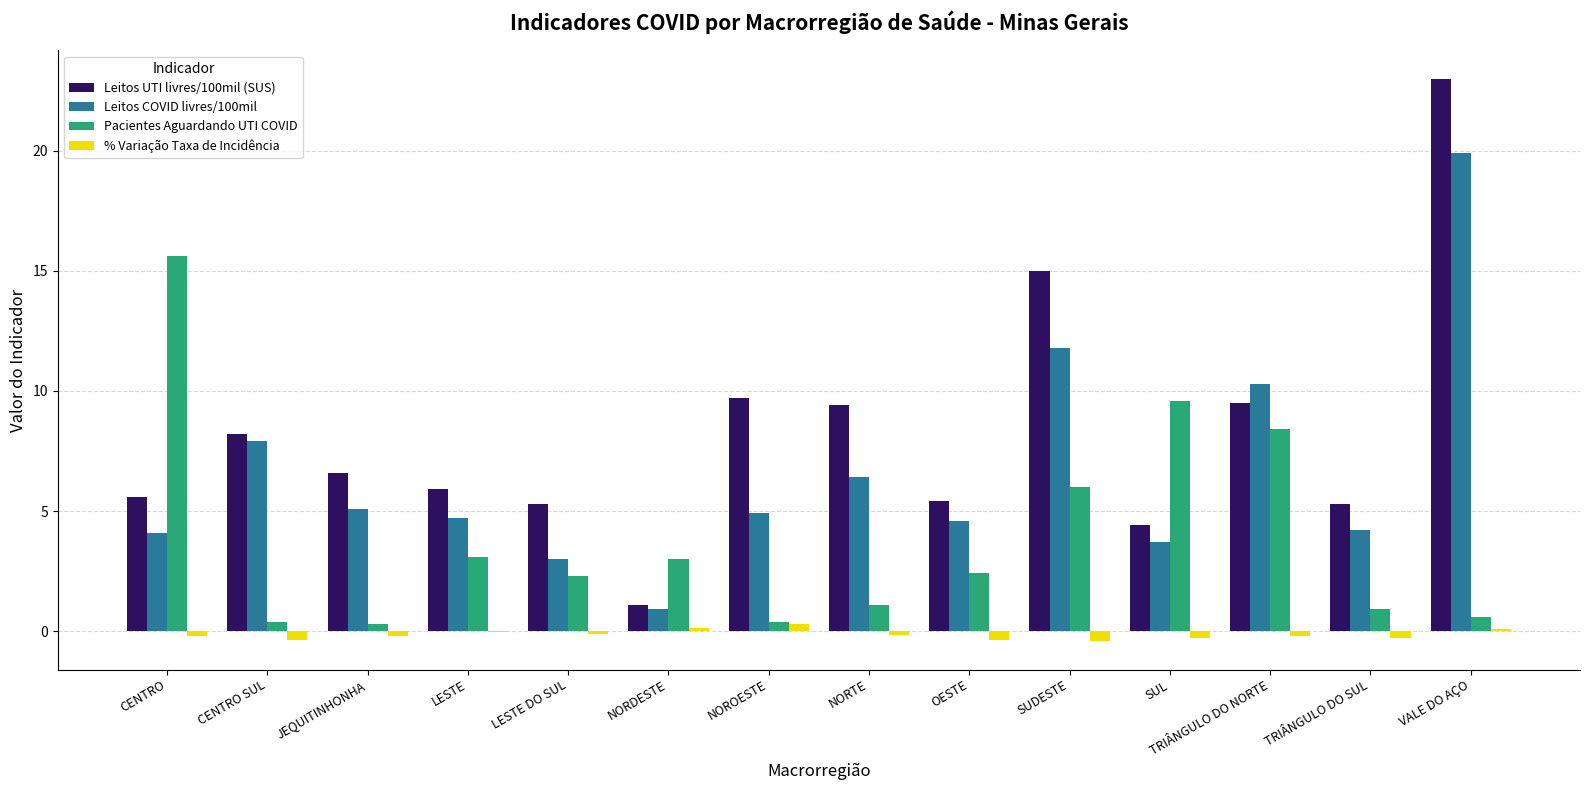

Is the value of Leitos UTI livres/100mil (SUS) at OESTE greater than the value of Leitos COVID livres/100mil at VALE DO AÇO?

No